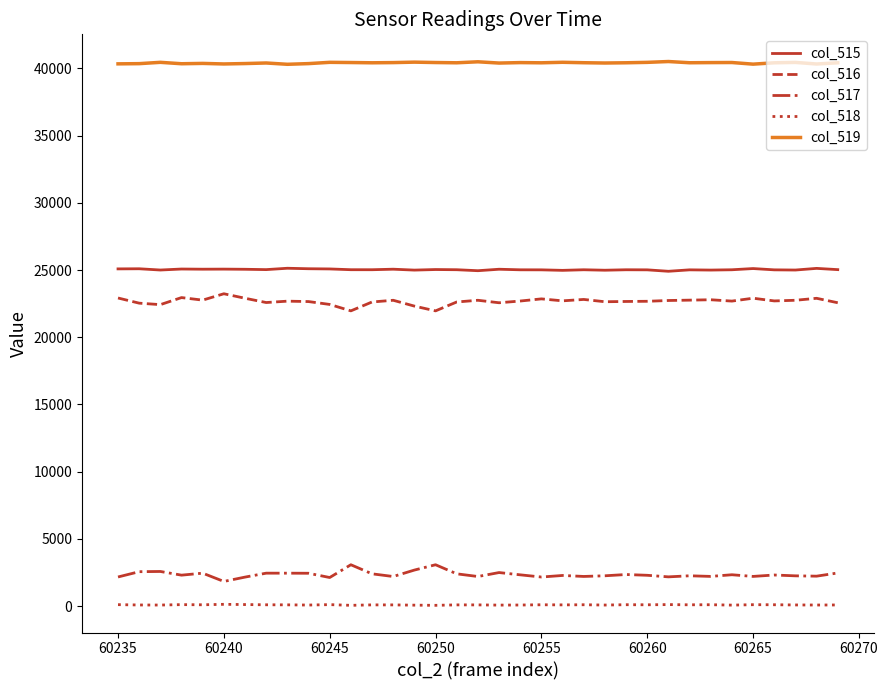

Which series has the largest total across all categories?

col_519